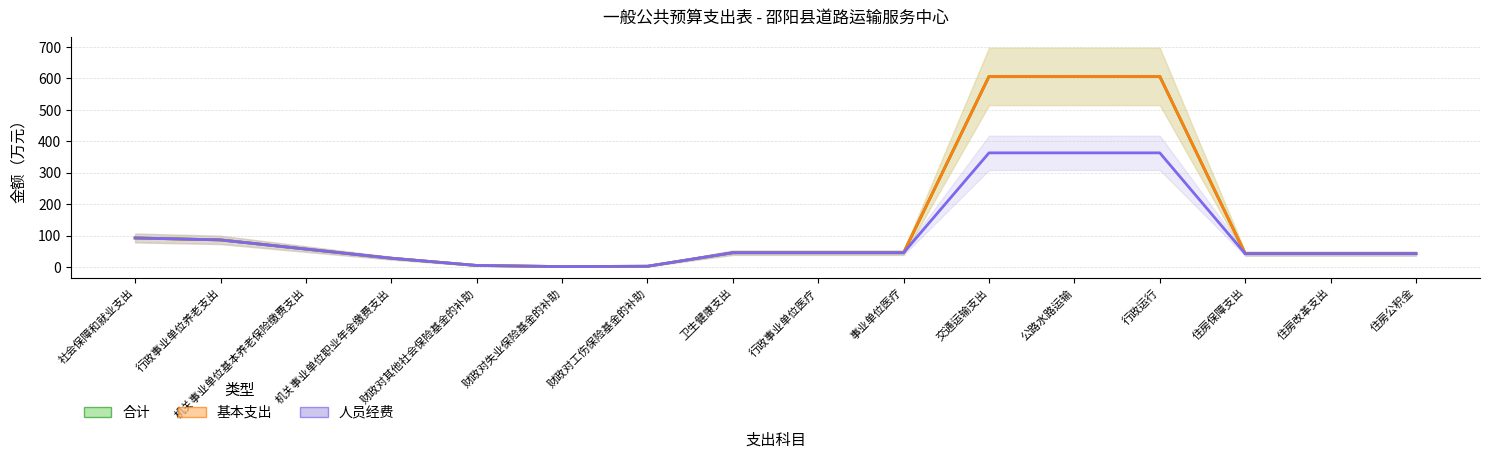

At how many categories does at least one series exceed 462?

3